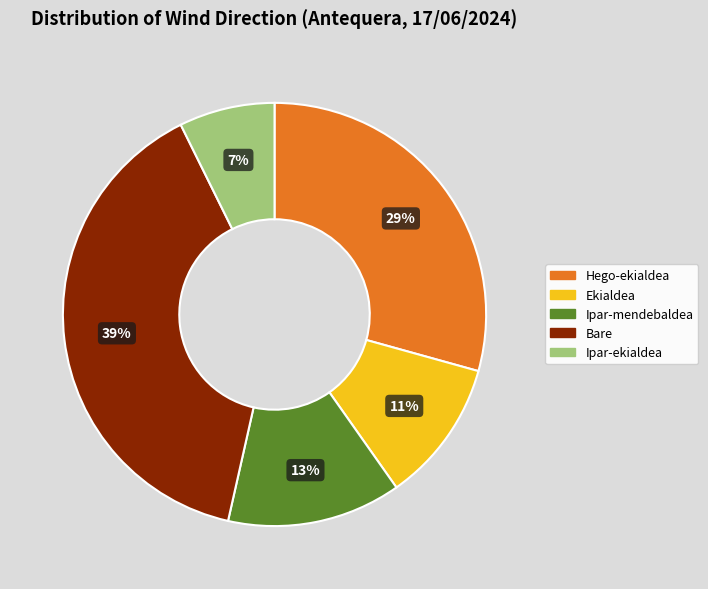

To the nearest percent, what is the difference between the largest and smallest slice percentages?

32%